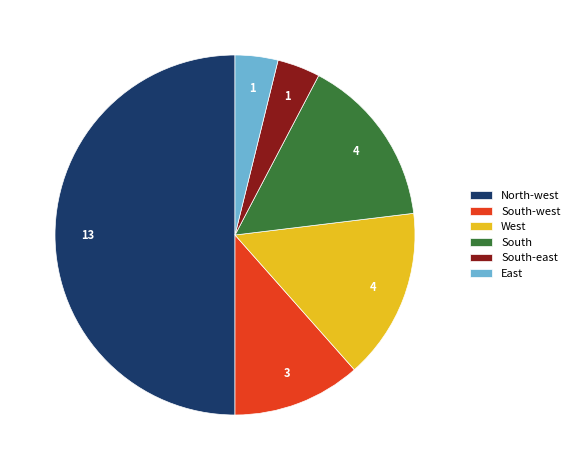

Approximately how many times larger is the value at South compared to South-east?

4.0